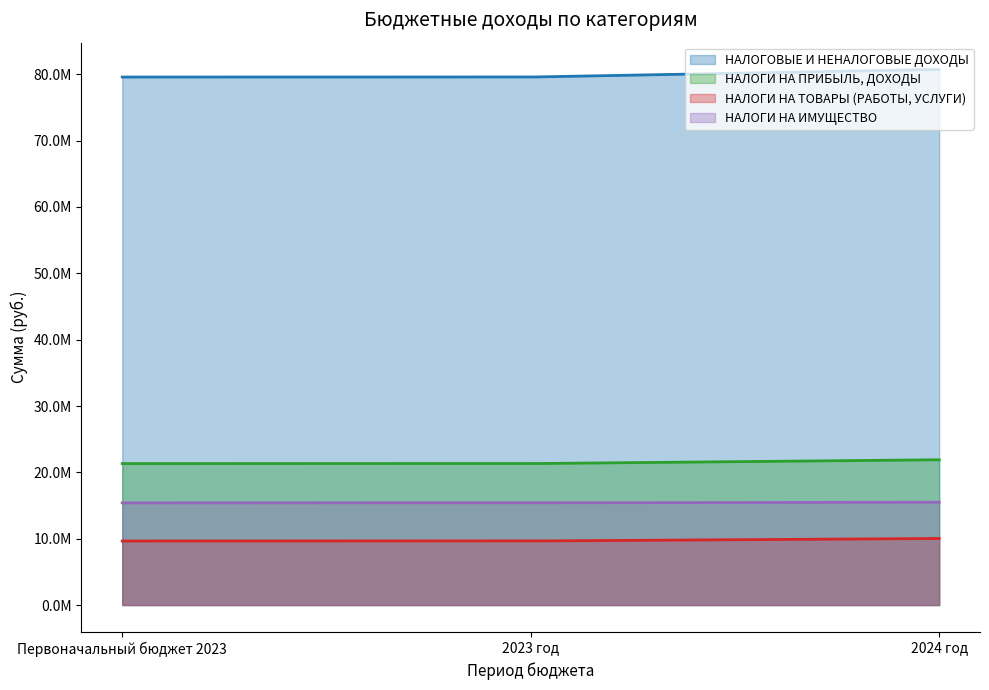

Is it true that НАЛОГИ НА ИМУЩЕСТВО equals 15400000 at Первоначальный бюджет 2023?

True